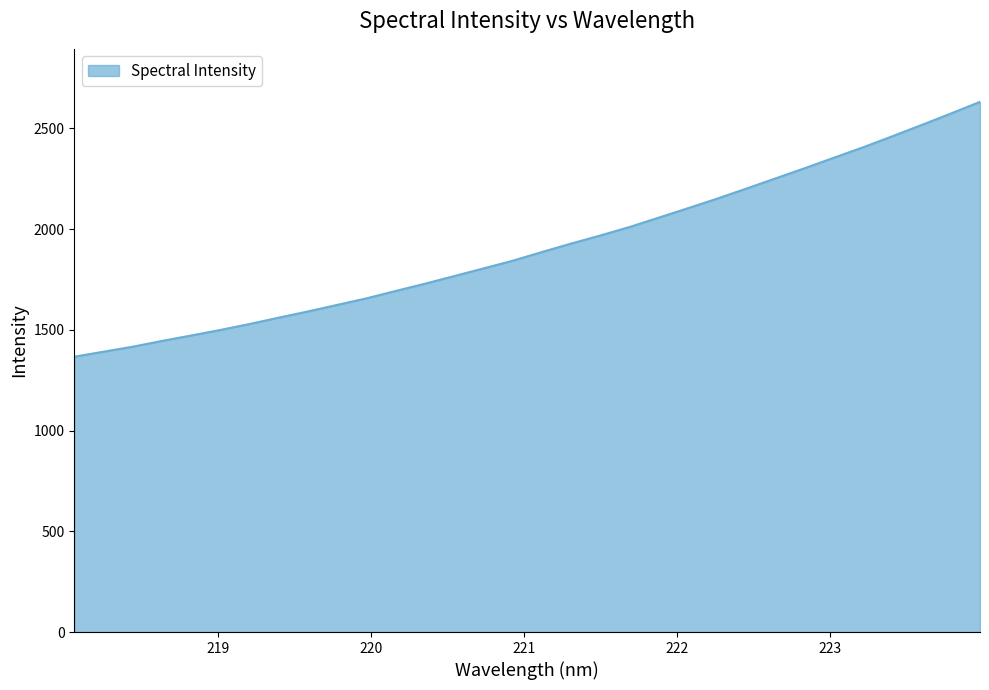

What is the difference between the maximum and minimum values?

1265.4